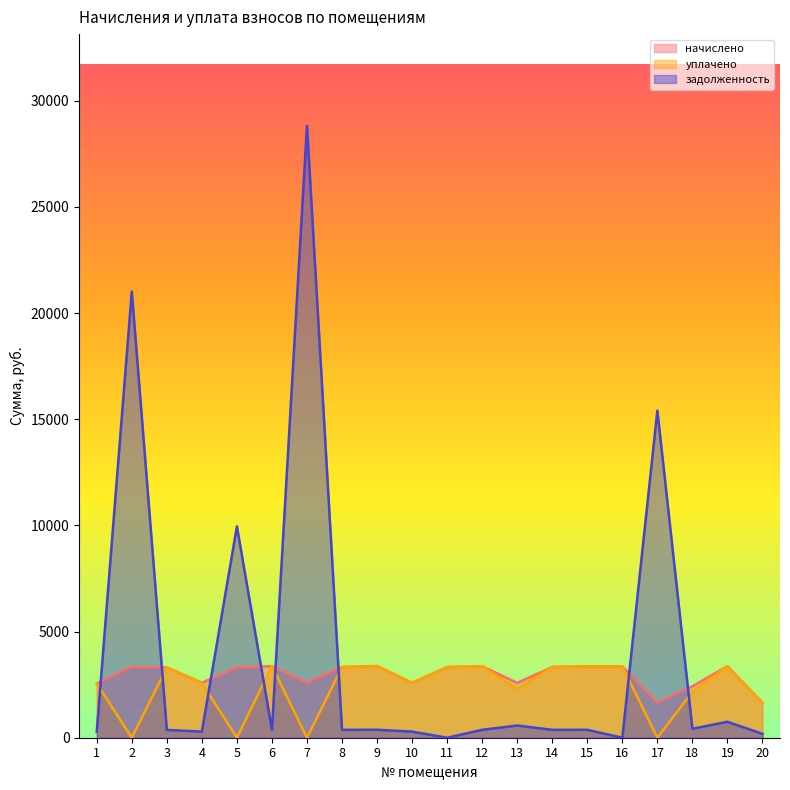

Does the chart have visible grid lines?

No